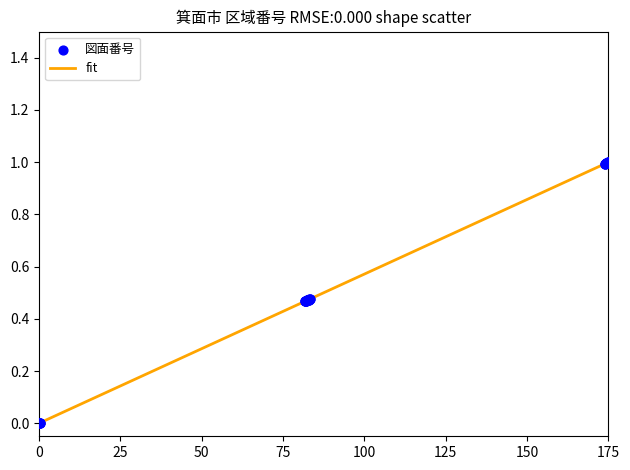

What is the difference between the maximum and minimum values?

1.0